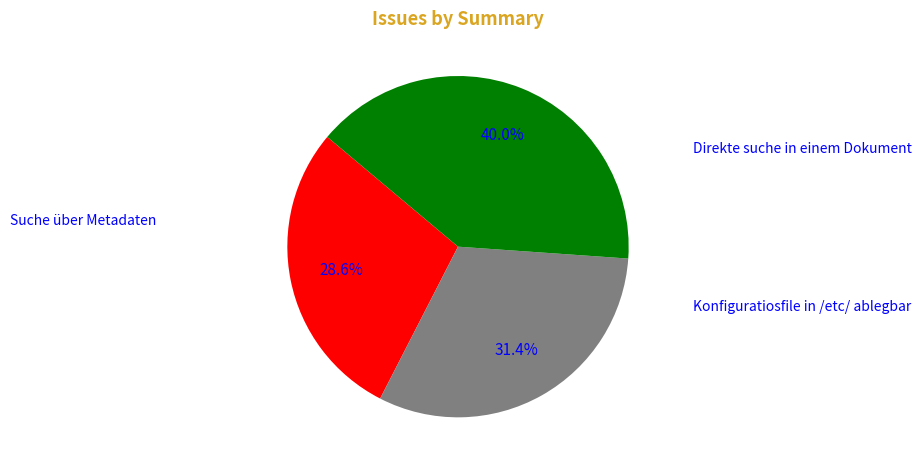

Is there any slice that represents more than half of the pie?

No